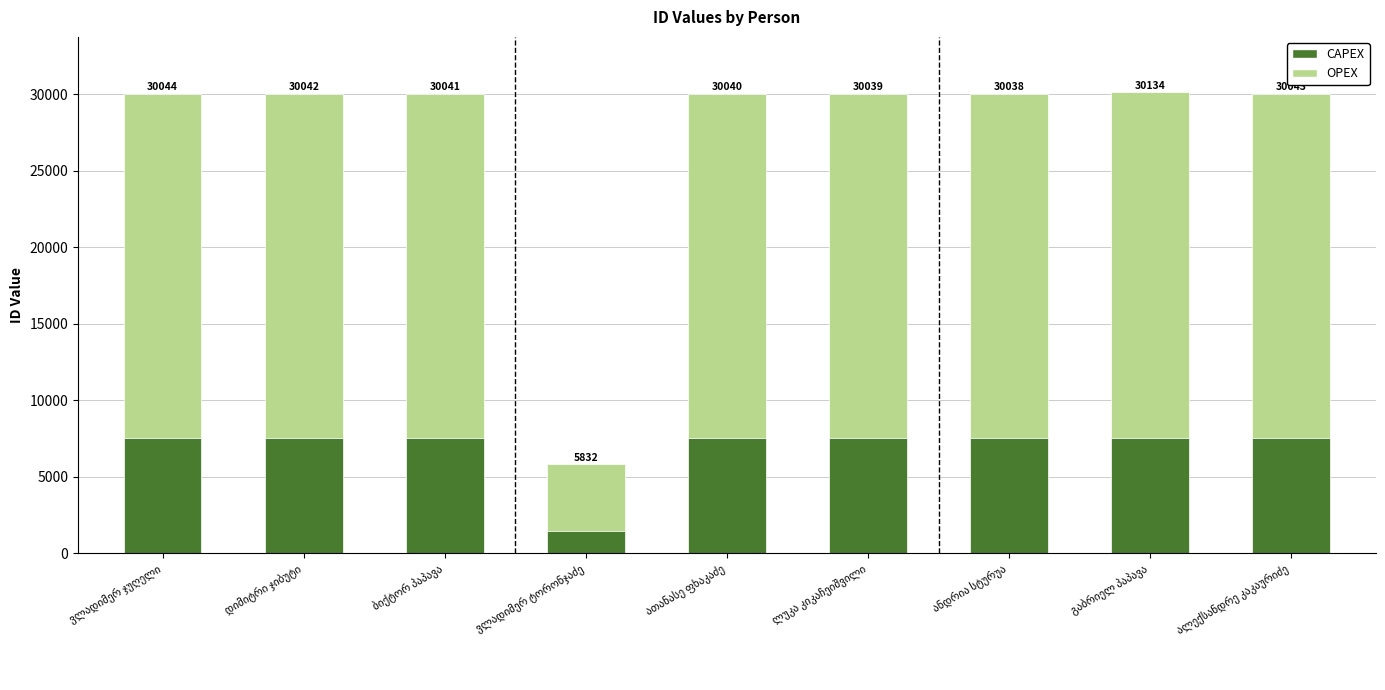

What is the label of the 3rd bar from the left?

ბიქტორ პაპავა